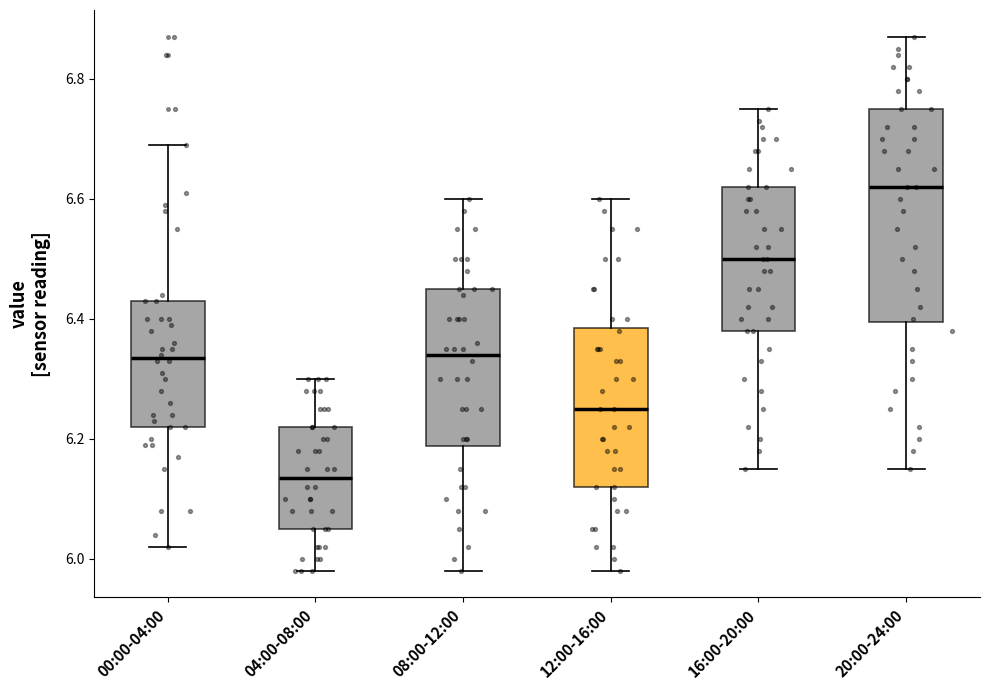

Which box is the tallest, from its lower edge to its upper edge?

20:00-24:00